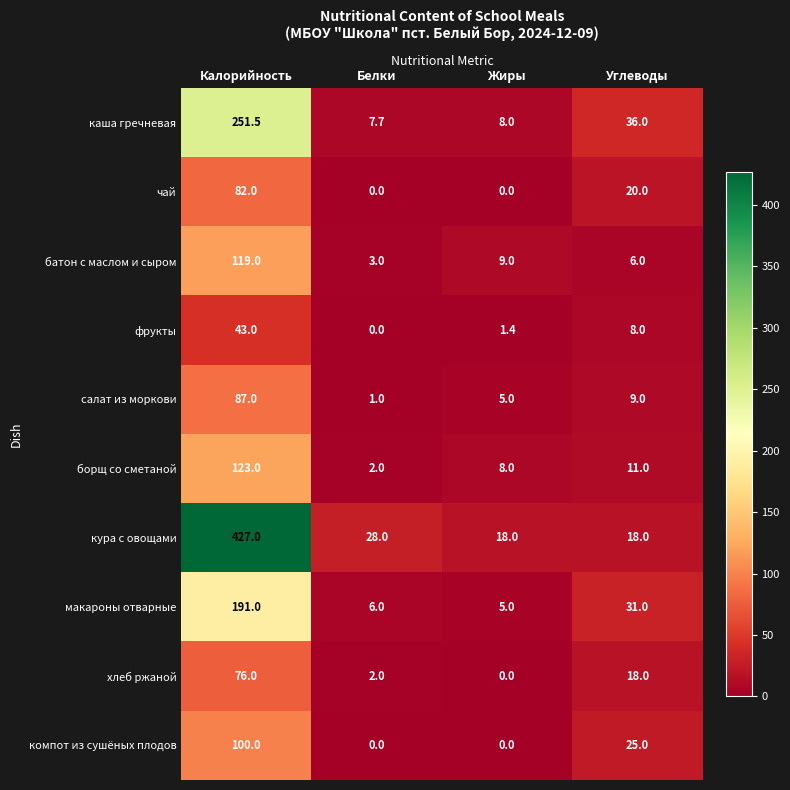

Where does the батон с маслом и сыром series first go above 9?

Калорийность